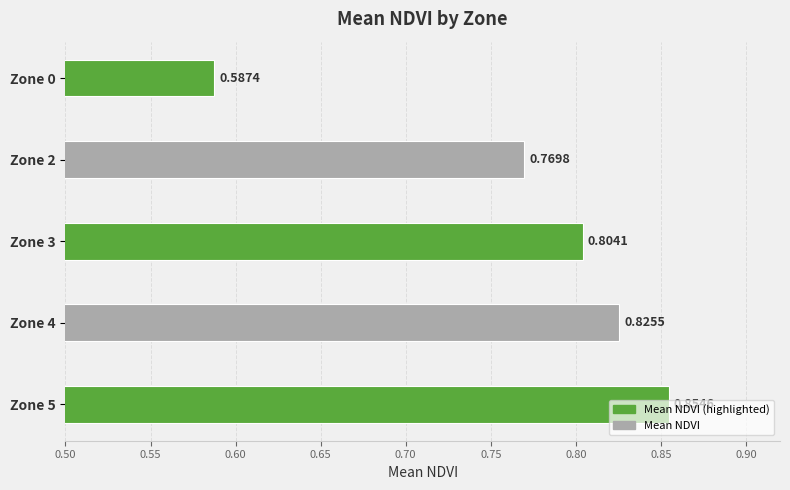

Count the values in the range 0 to 1.

5